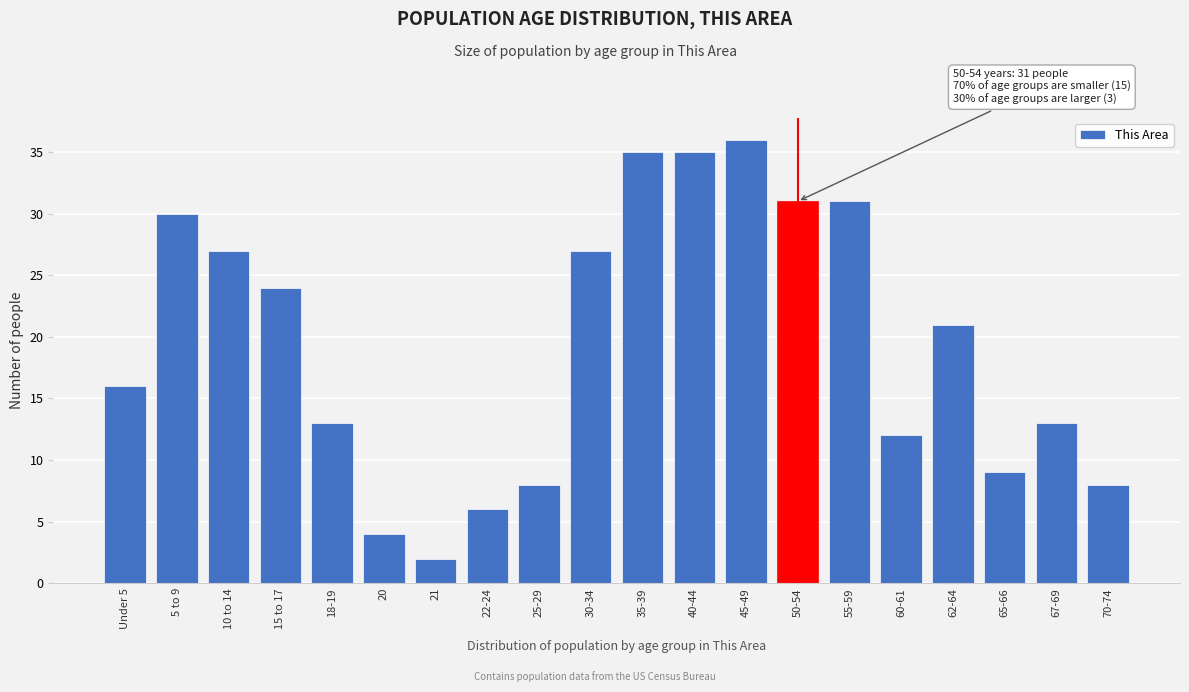

Reading left to right, what are all the values shown in this chart?

Under 5=16	5 to 9=30	10 to 14=27	15 to 17=24	18-19=13	20=4	21=2	22-24=6	25-29=8	30-34=27	35-39=35	40-44=35	45-49=36	50-54=31	55-59=31	60-61=12	62-64=21	65-66=9	67-69=13	70-74=8